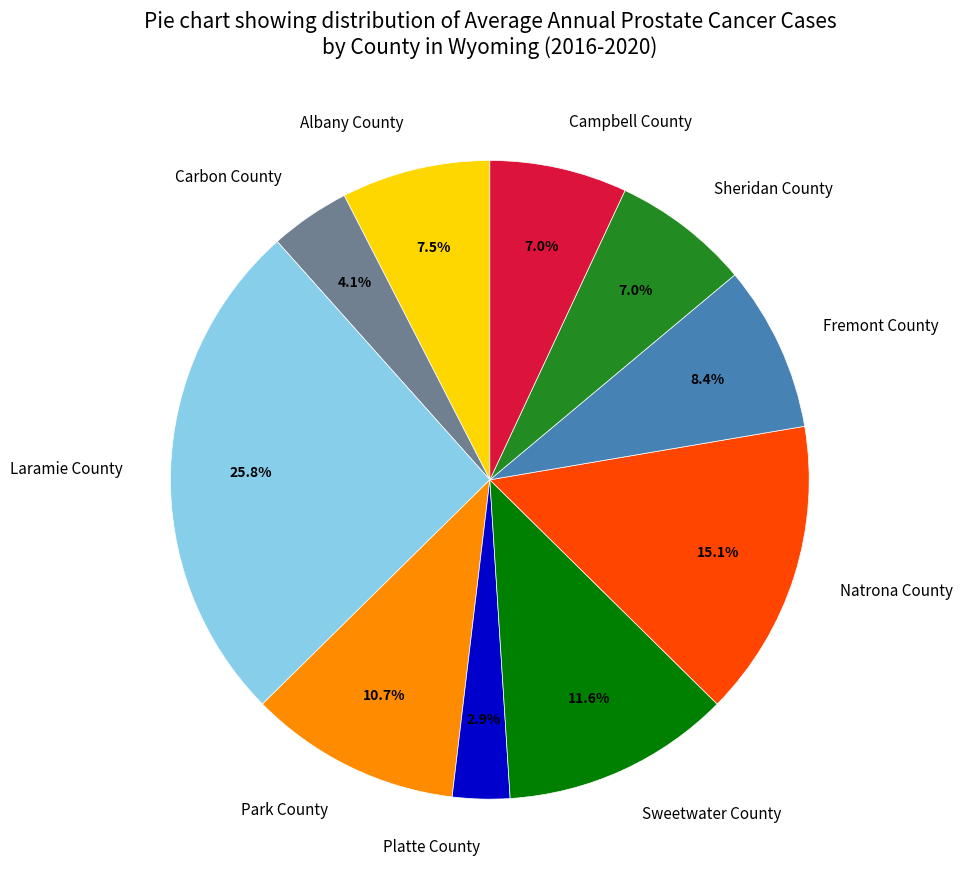

Combined, what portion of the pie is Fremont County and Campbell County?

15.4%